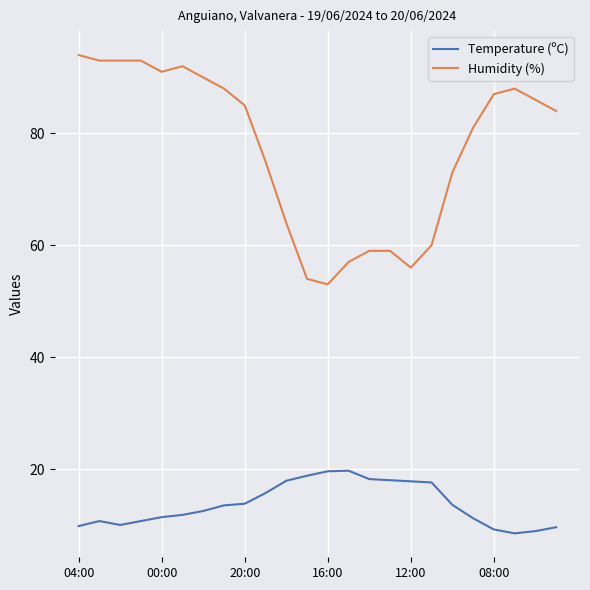

Does the chart display data point markers on the line(s)?

No